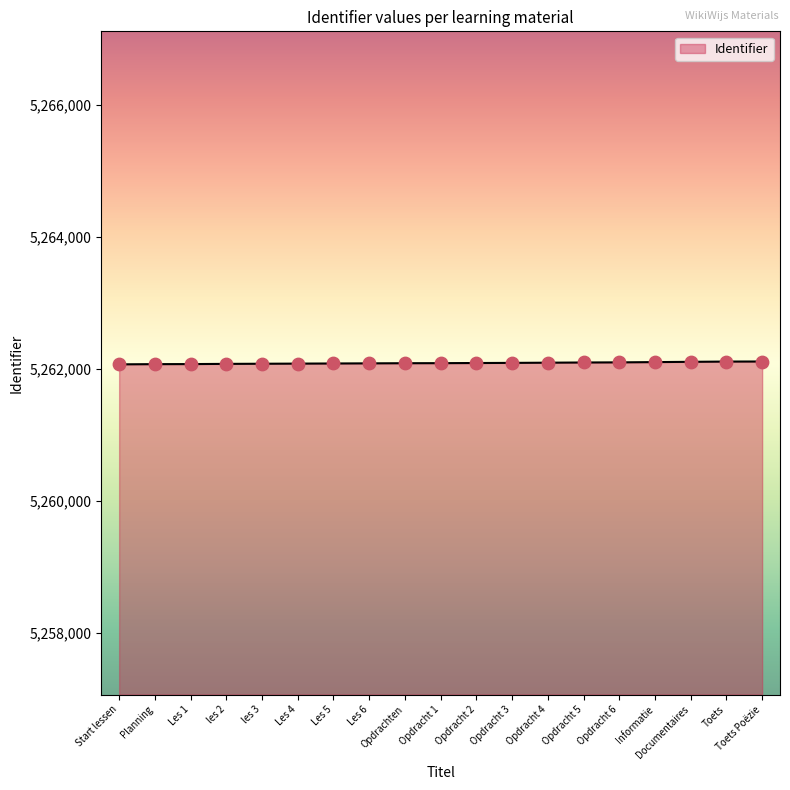

Approximately how many times larger is the value at Les 1 compared to Toets Poëzie?

1.0